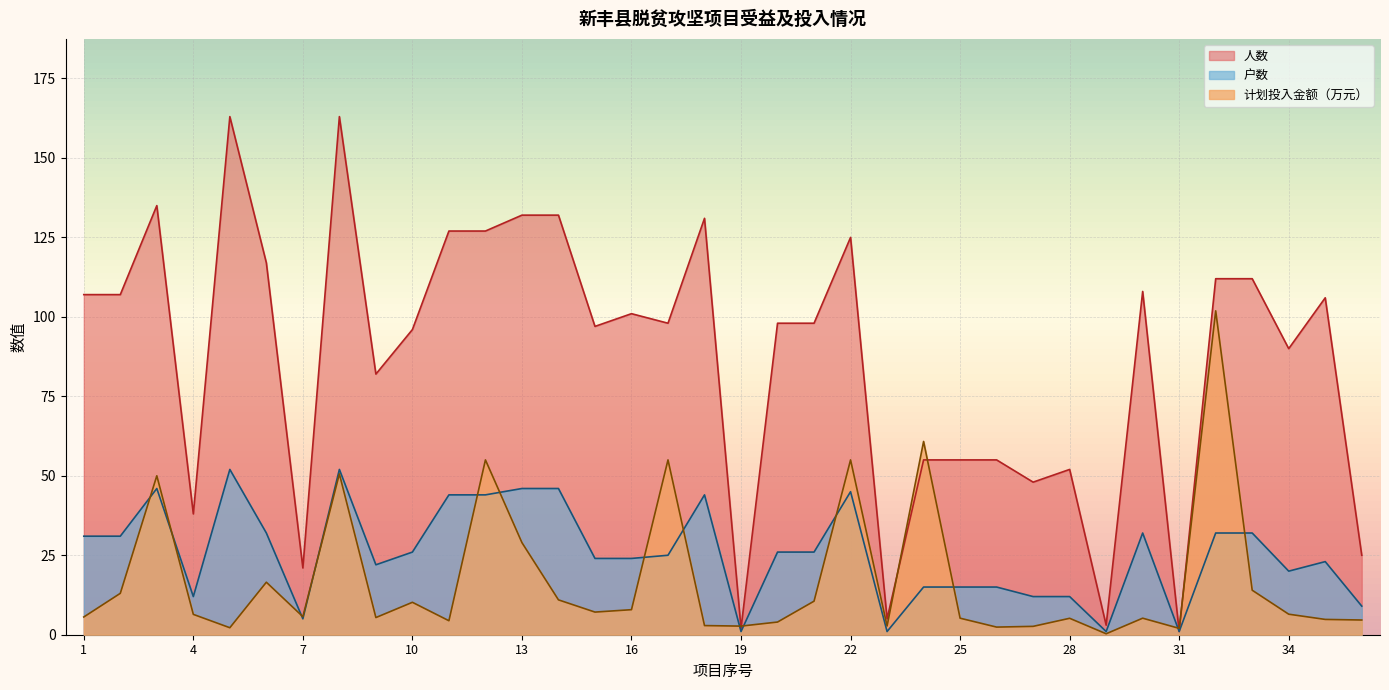

What is the difference between the second highest and second lowest values in the 户数 series?

51.0